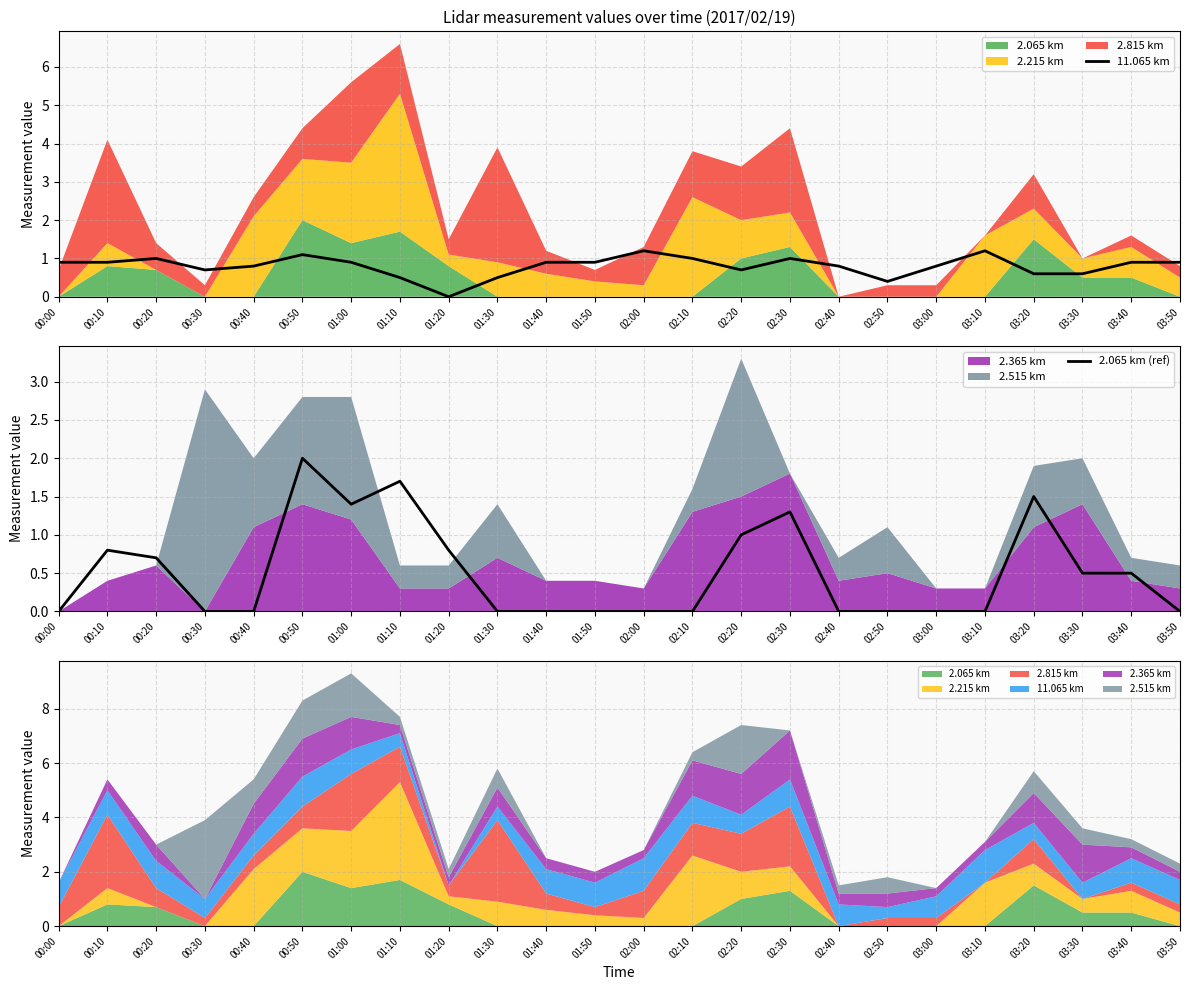

What is the maximum value for 11.065 km?

1.2